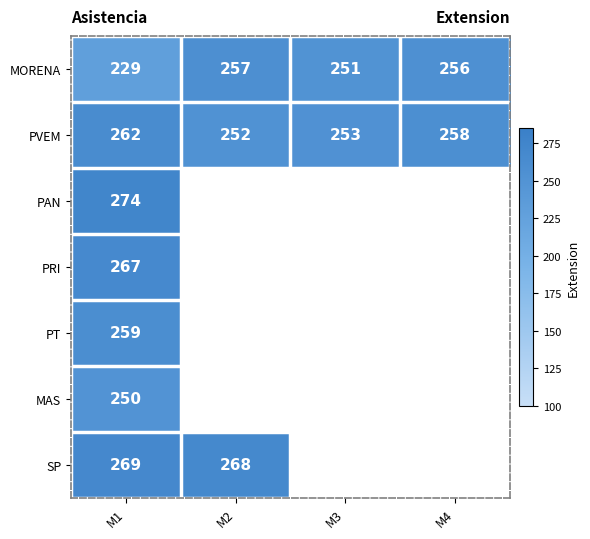

At which label does MORENA reach its peak?

M2